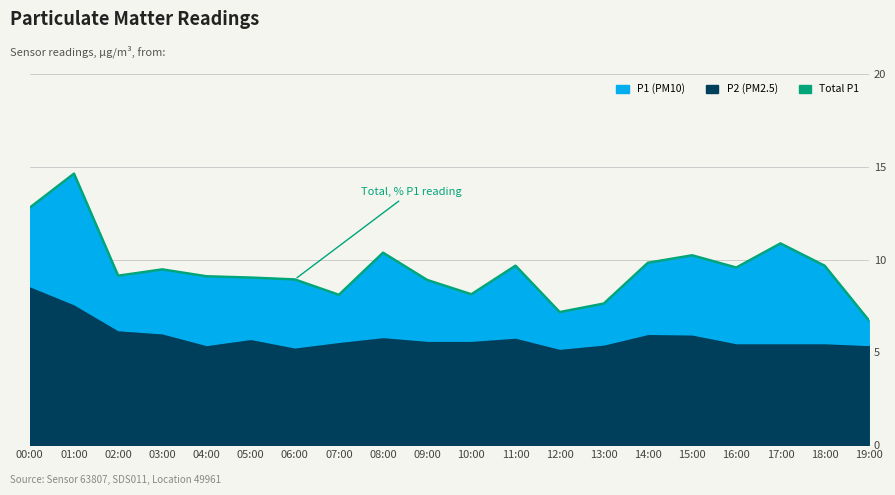

What is the sum of the values at 04:00 and 09:00?

18.0